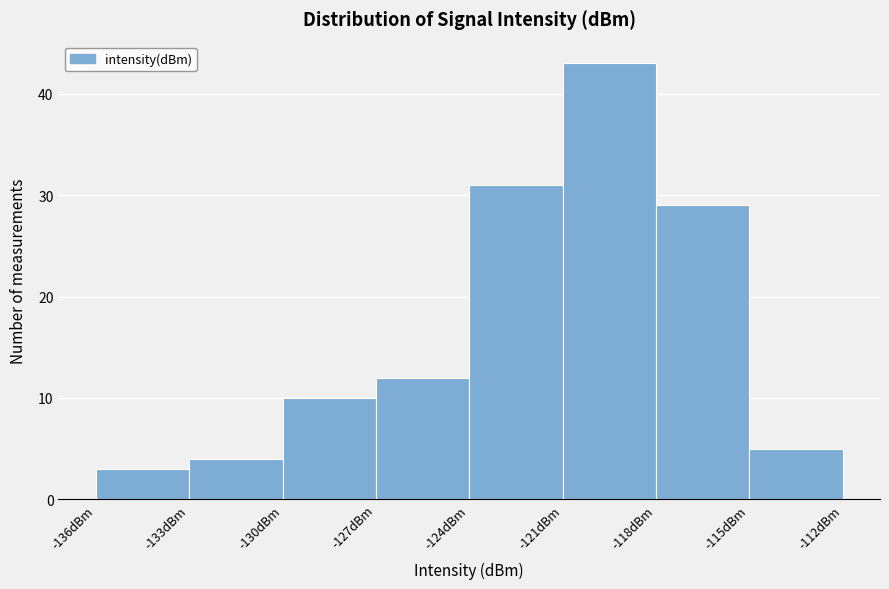

What is the height of the bar covering -136 to -133 on the x-axis? The values are not printed on the chart, so give them approximately, as read against the axis.

3